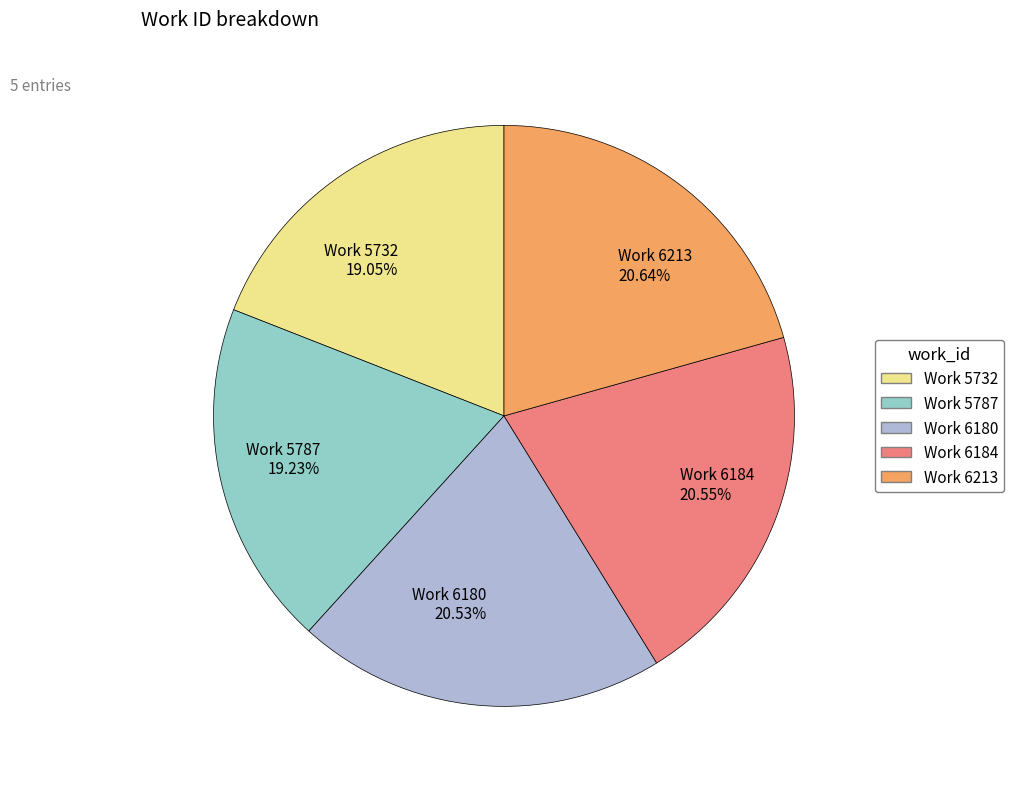

How many slices are in this pie chart?

5